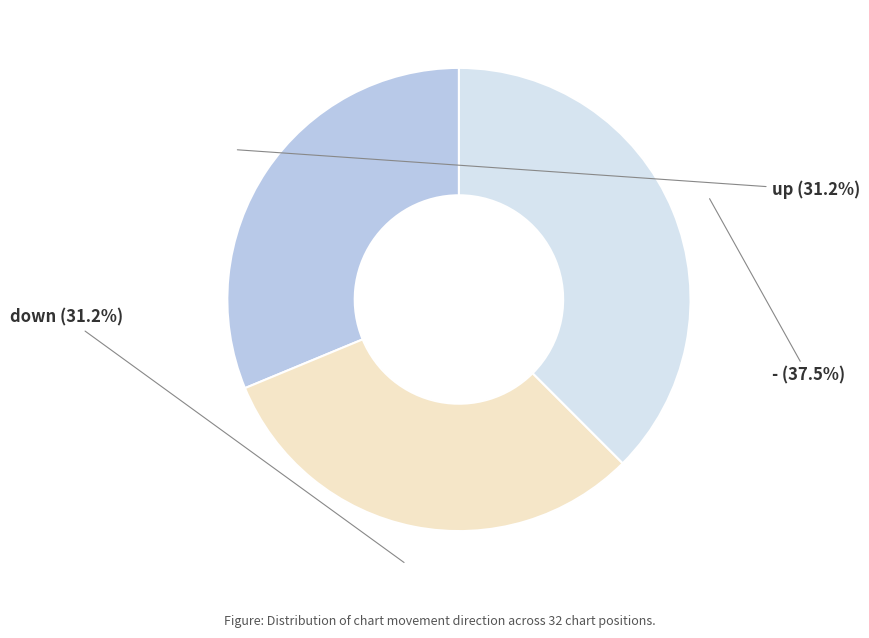

Approximately how many times larger is the value at up compared to down?

1.0